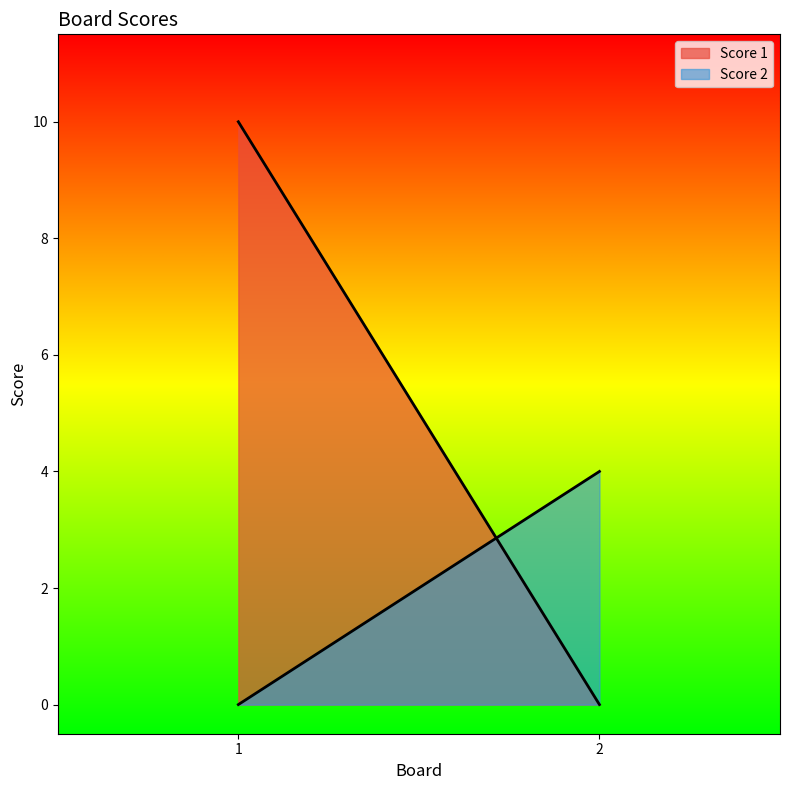

The Score 1 series shows 10 at 1. True or false?

True